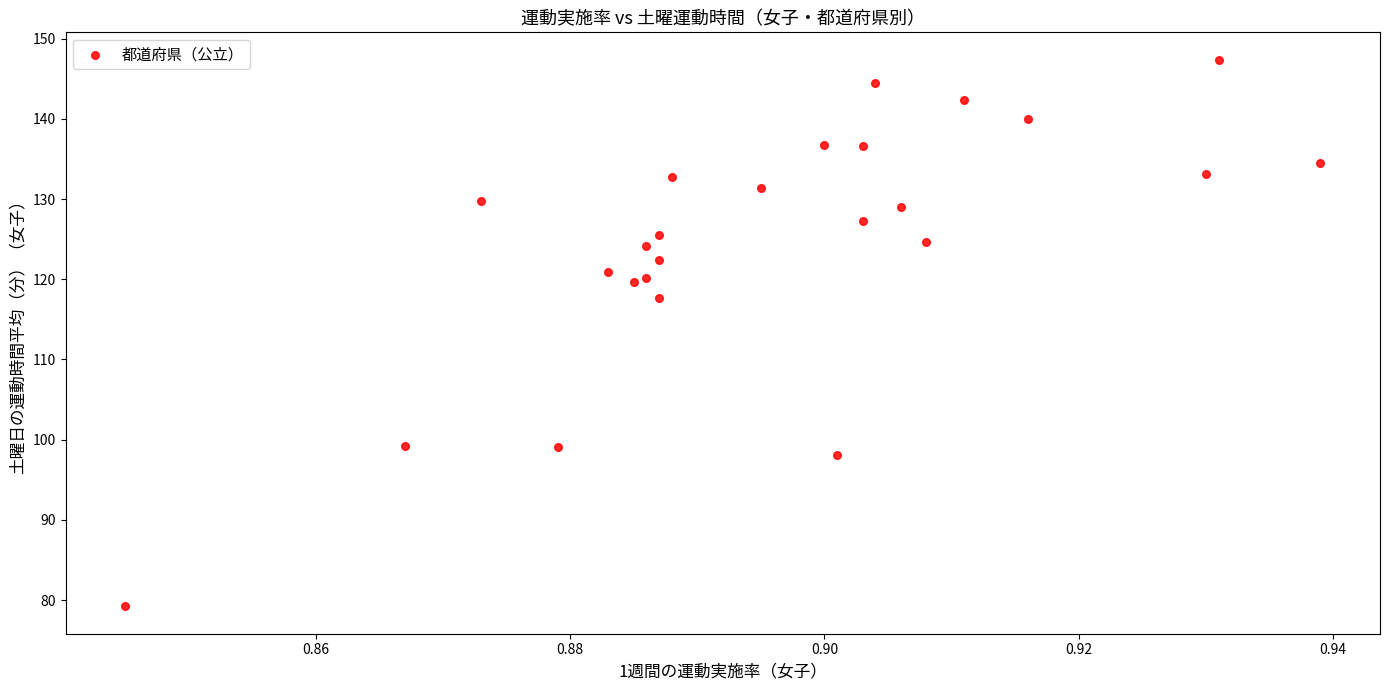

What Y value in the scatter plot is closest to 113?

117.7